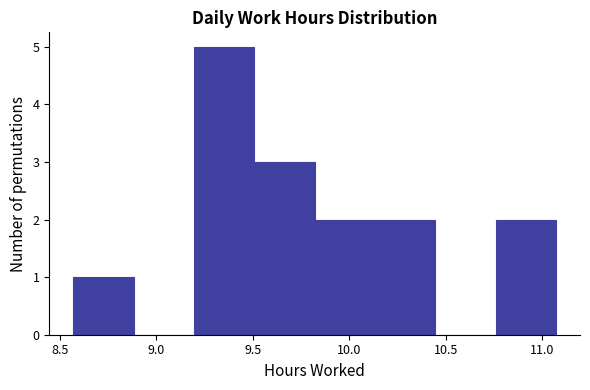

Over which range of the x-axis is the bar tallest?

9.20 to 9.50